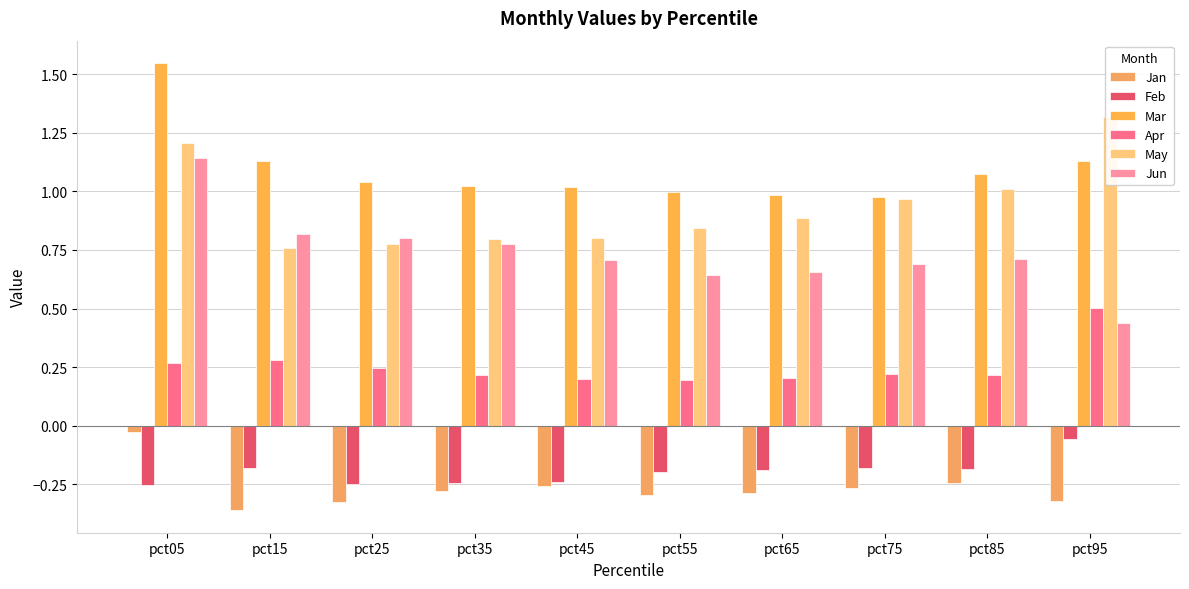

How many groups of bars are there?

10